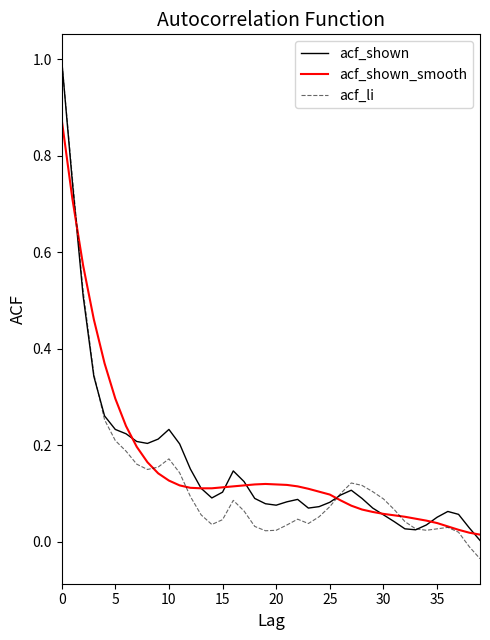

Does the chart have visible grid lines?

No